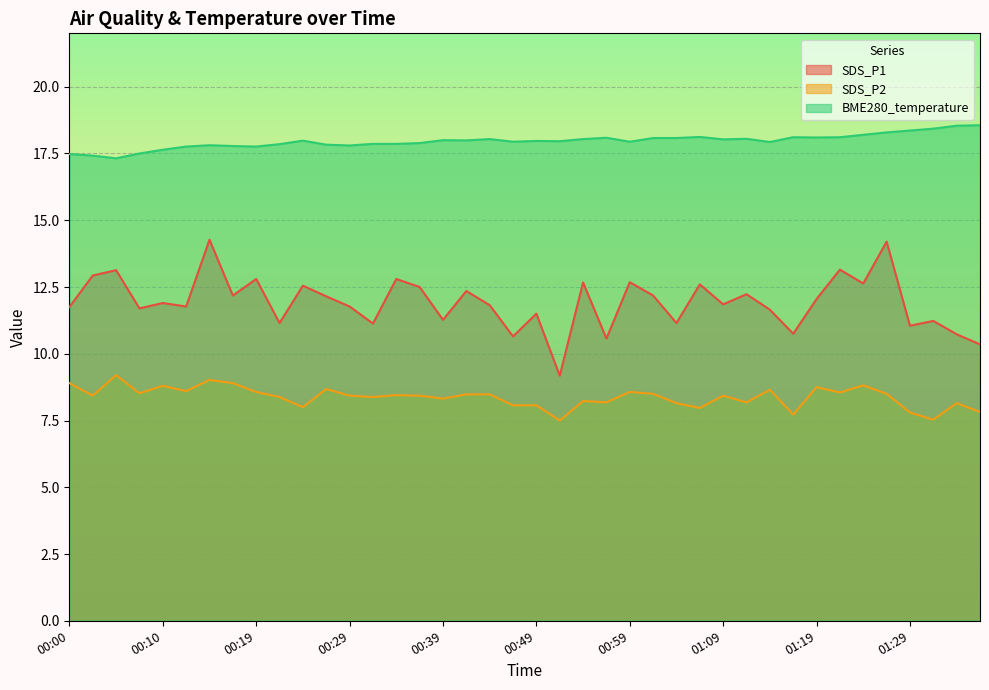

Is it true that BME280_temperature equals 27.1 at 00:44?

False